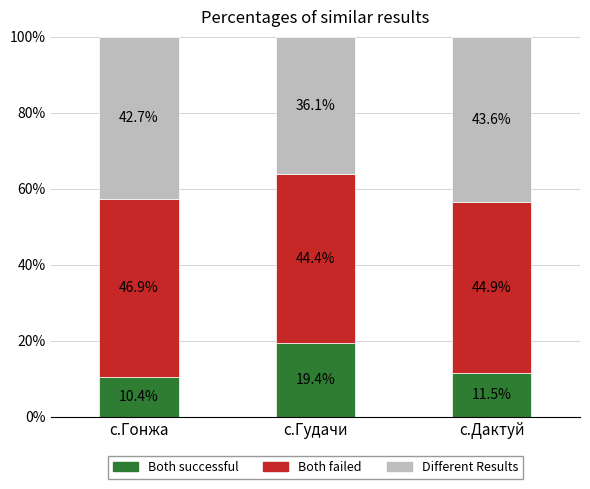

Reading left to right, what are the values for Both successful?

с.Гонжа=10.4	с.Гудачи=19.4	с.Дактуй=11.5